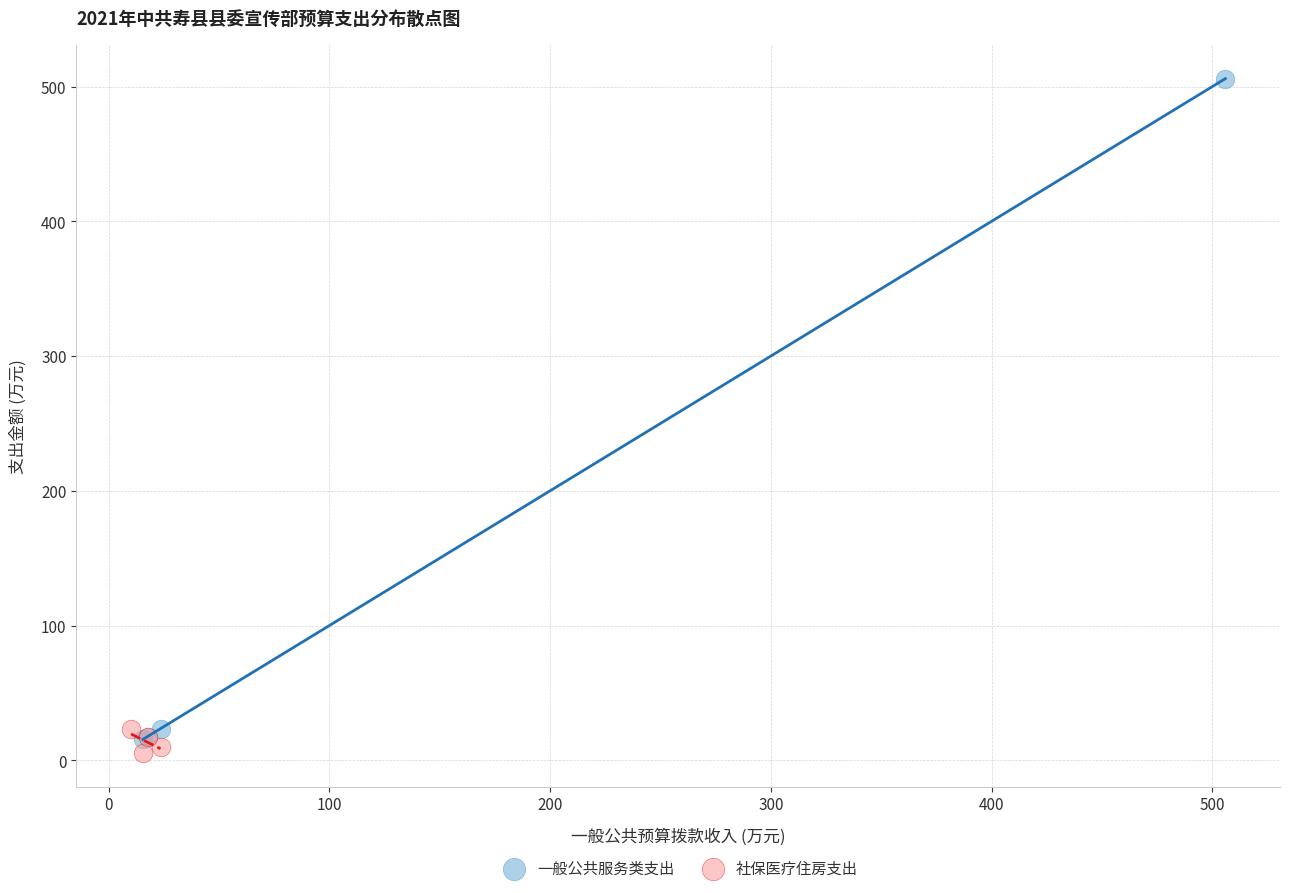

Which series contains the highest Y value?

一般公共服务类支出